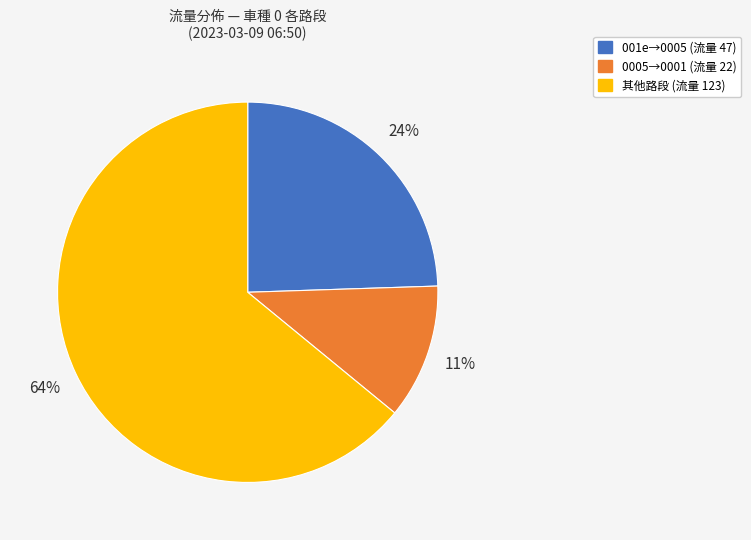

To the nearest percent, what is the average slice percentage?

33%